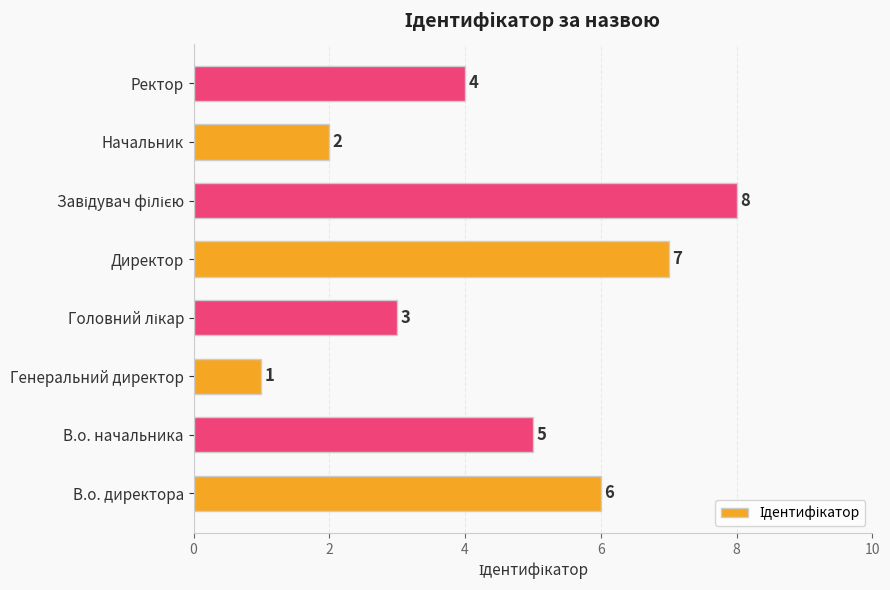

The value at Начальник is 1. True or false?

False